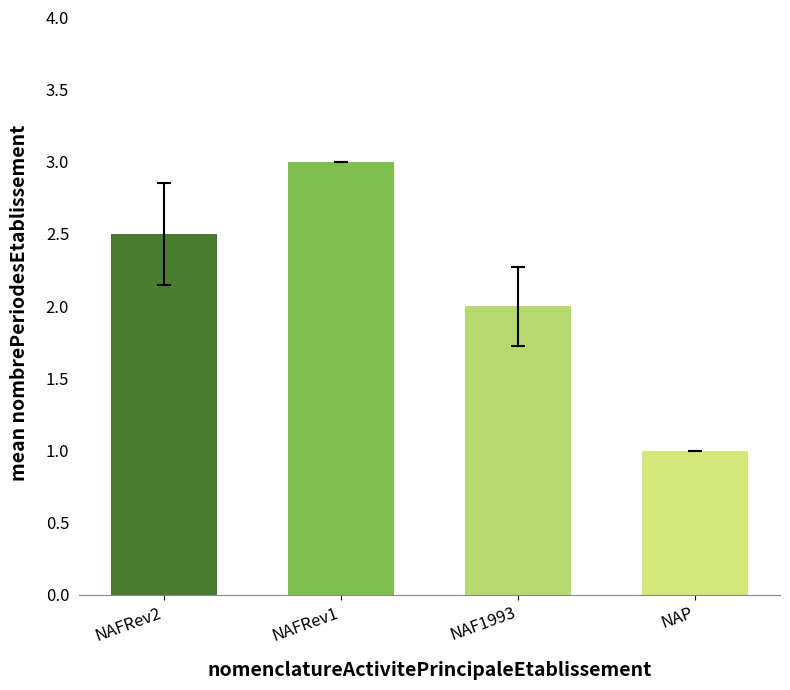

How many series are shown in this chart?

1